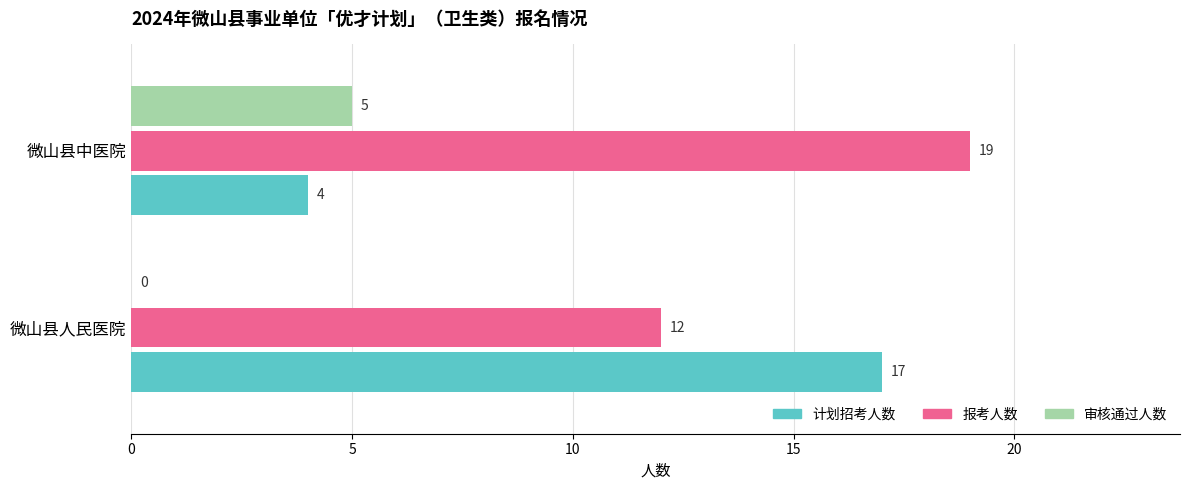

Between 微山县人民医院 and 微山县中医院, which series saw the biggest shift?

计划招考人数